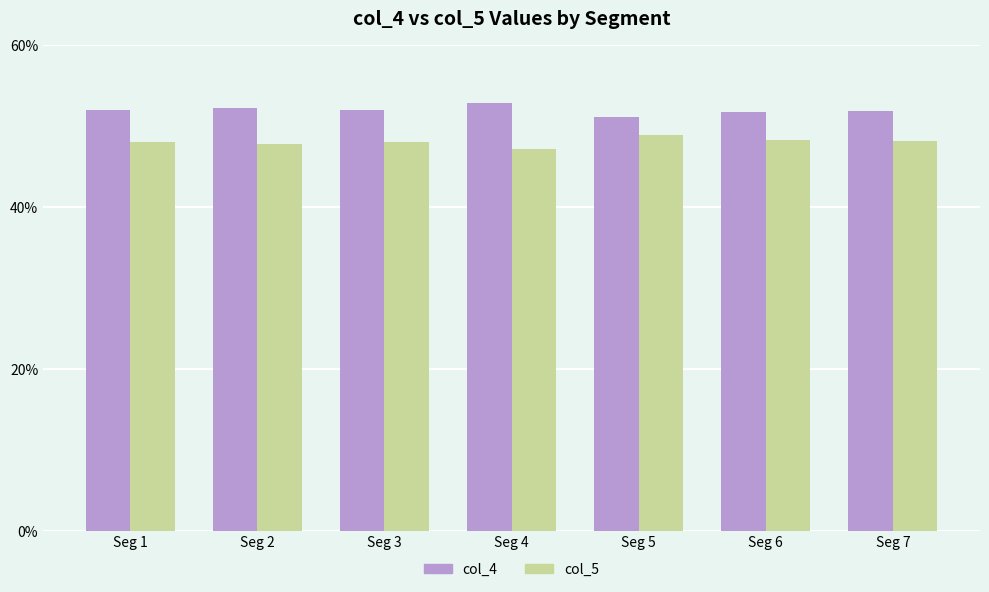

True or false: col_5 has a value of 48.3 at Seg 6.

True